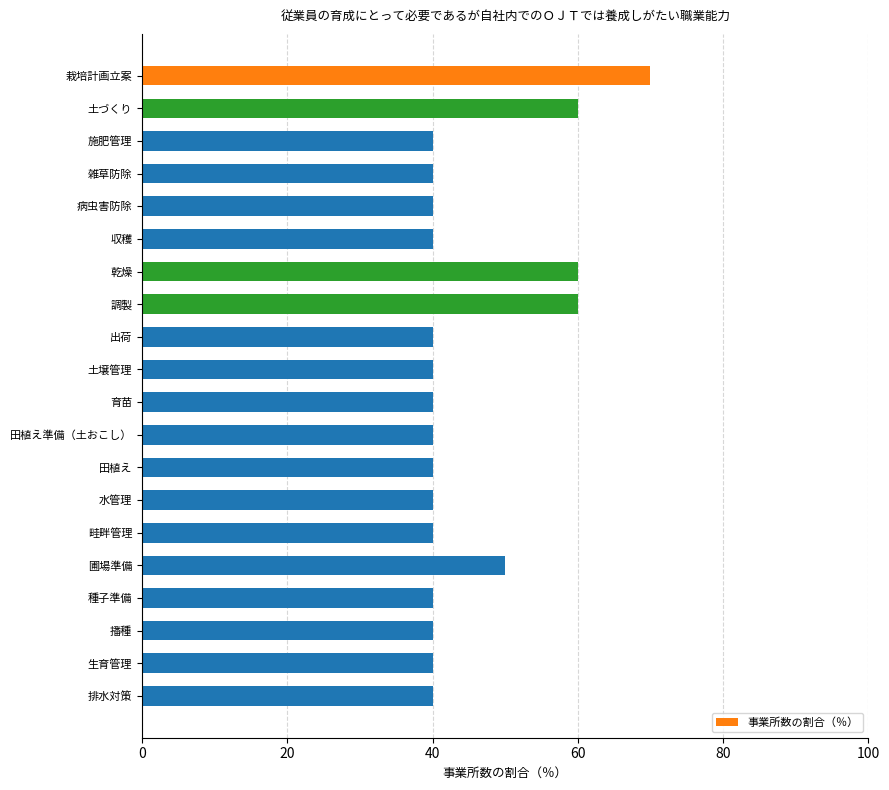

Reading top to bottom, list all the values displayed in this chart.

栽培計画立案=70	土づくり=60	施肥管理=40	雑草防除=40	病虫害防除=40	収穫=40	乾燥=60	調製=60	出荷=40	土壌管理=40	育苗=40	田植え準備（土おこし）=40	田植え=40	水管理=40	畦畔管理=40	圃場準備=50	種子準備=40	播種=40	生育管理=40	排水対策=40